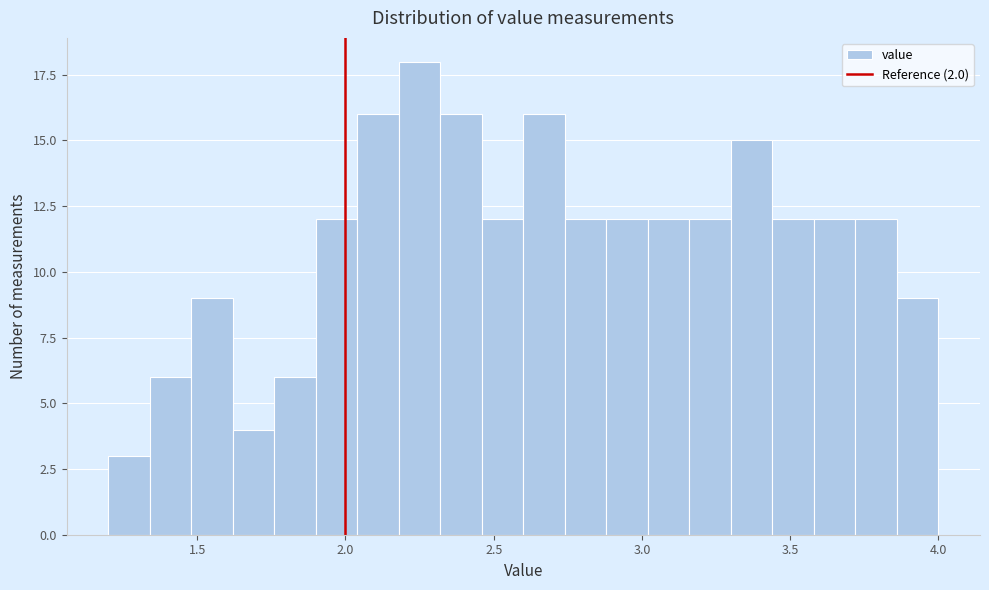

Read against the x-axis, roughly where is the centre of the tallest bar?

2.25